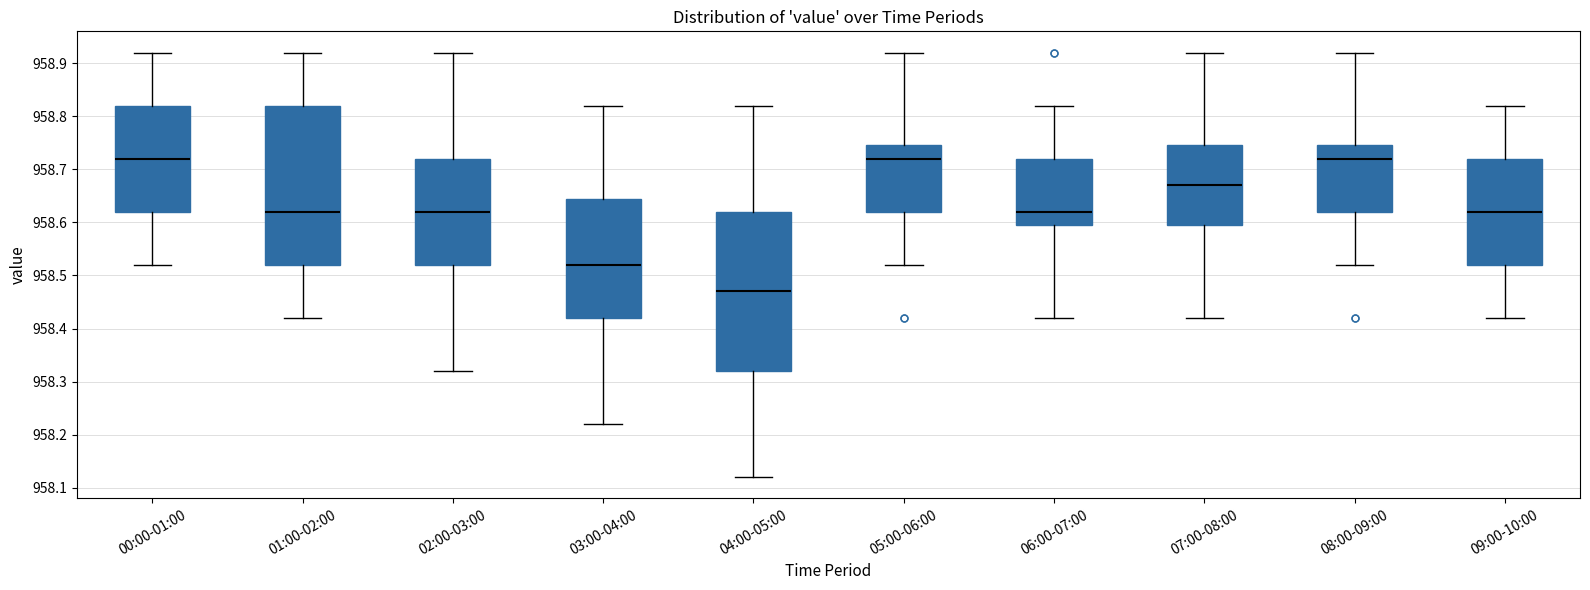

Reading left to right, read every box against the y-axis: the position of its median line, the range the box covers, and the ends of its whiskers. The values are not printed on the chart, so give them approximately, as read against the axis.

00:00-01:00: median 958.72, box 958.62 to 958.82, whiskers 958.52 to 958.92
01:00-02:00: median 958.62, box 958.52 to 958.82, whiskers 958.42 to 958.92
02:00-03:00: median 958.62, box 958.52 to 958.72, whiskers 958.32 to 958.92
03:00-04:00: median 958.52, box 958.42 to 958.65, whiskers 958.22 to 958.82
04:00-05:00: median 958.47, box 958.32 to 958.62, whiskers 958.12 to 958.82
05:00-06:00: median 958.72, box 958.62 to 958.75, whiskers 958.52 to 958.92
06:00-07:00: median 958.62, box 958.60 to 958.72, whiskers 958.42 to 958.82
07:00-08:00: median 958.67, box 958.60 to 958.75, whiskers 958.42 to 958.92
08:00-09:00: median 958.72, box 958.62 to 958.75, whiskers 958.52 to 958.92
09:00-10:00: median 958.62, box 958.52 to 958.72, whiskers 958.42 to 958.82